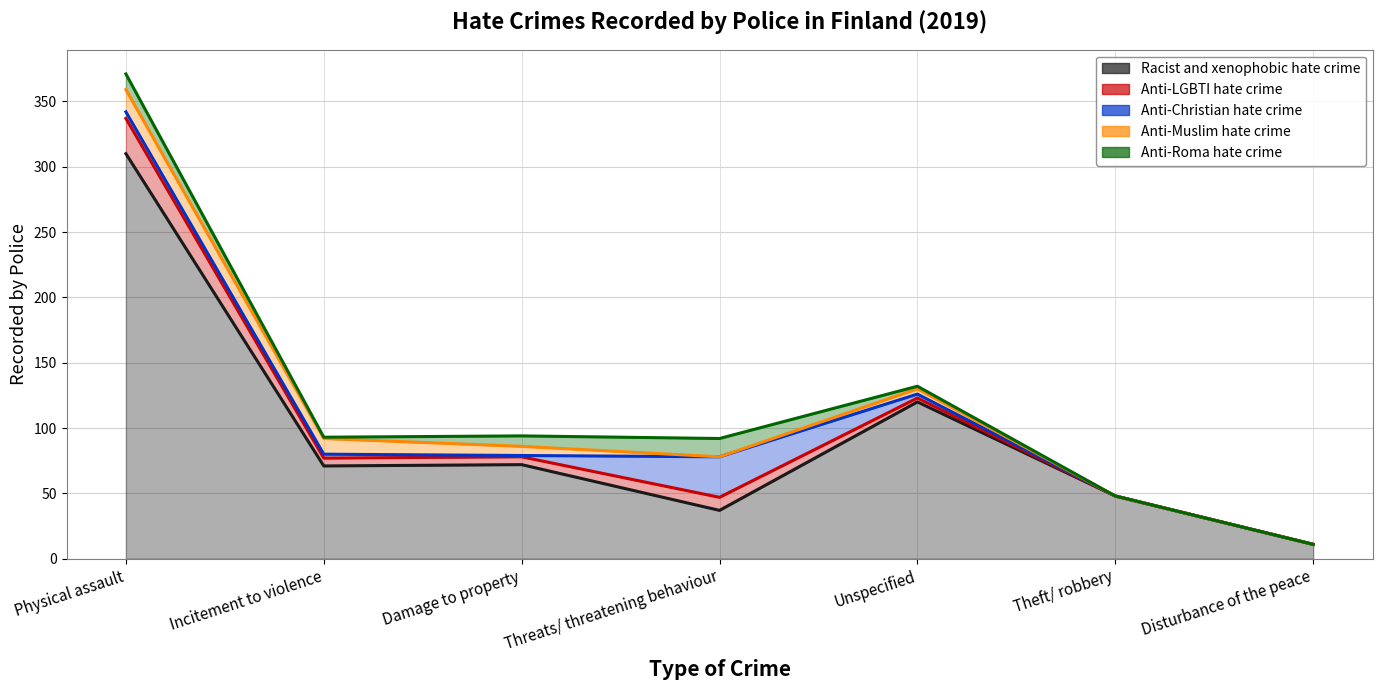

True or false: Anti-Roma hate crime and Anti-Christian hate crime cross at least once.

True